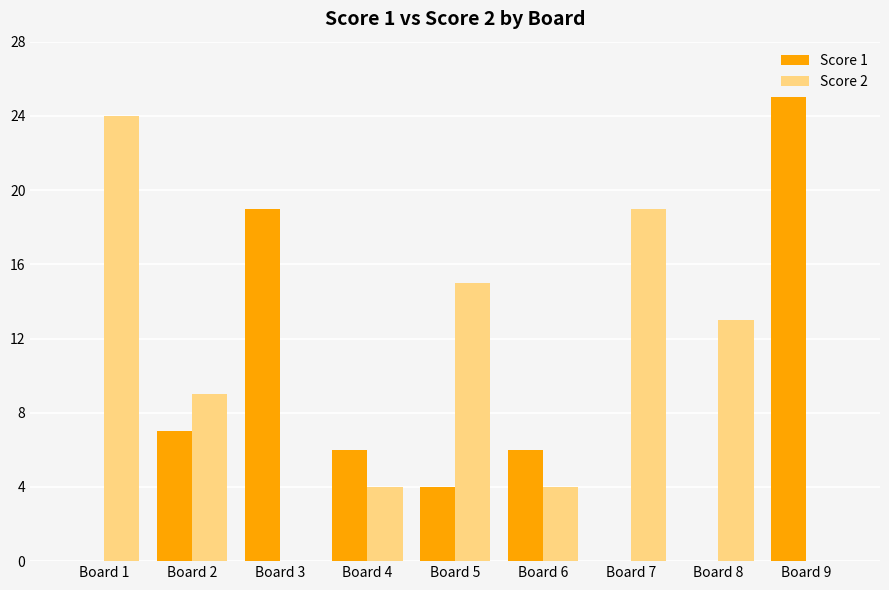

Between Board 2 and Board 8, which series saw the biggest shift?

Score 1